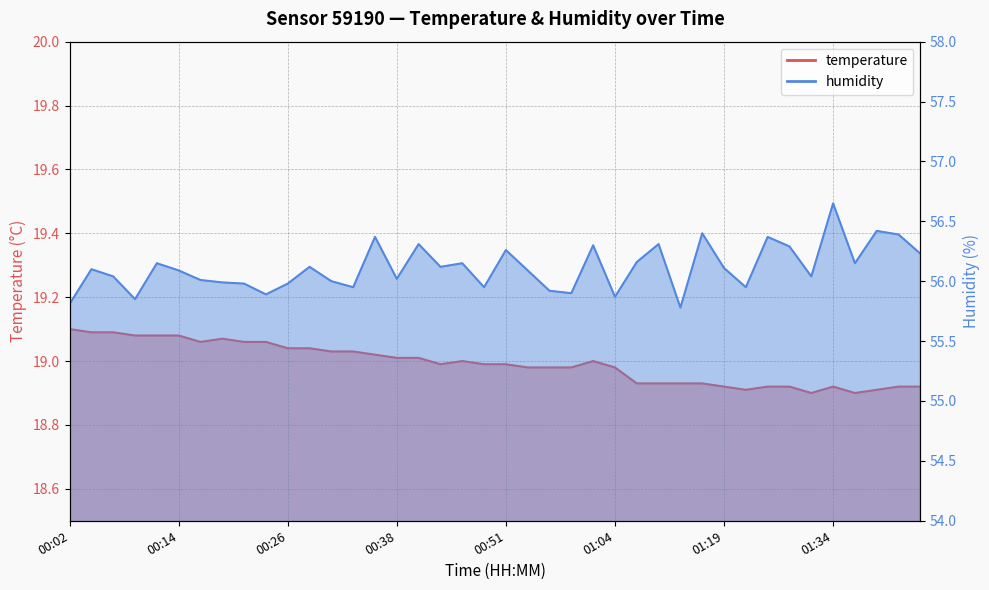

At 01:42, list the series in order from smallest to largest.

temperature, humidity